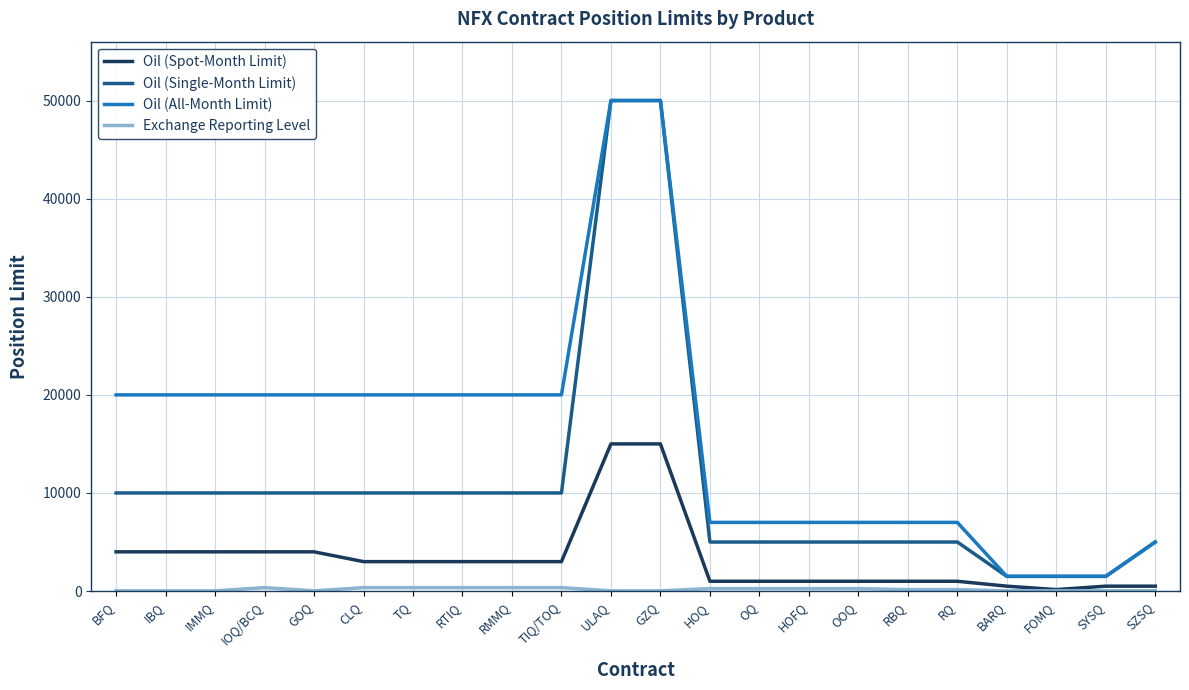

True or false: Oil (All-Month Limit) has a value of 3628 at RBQ.

False